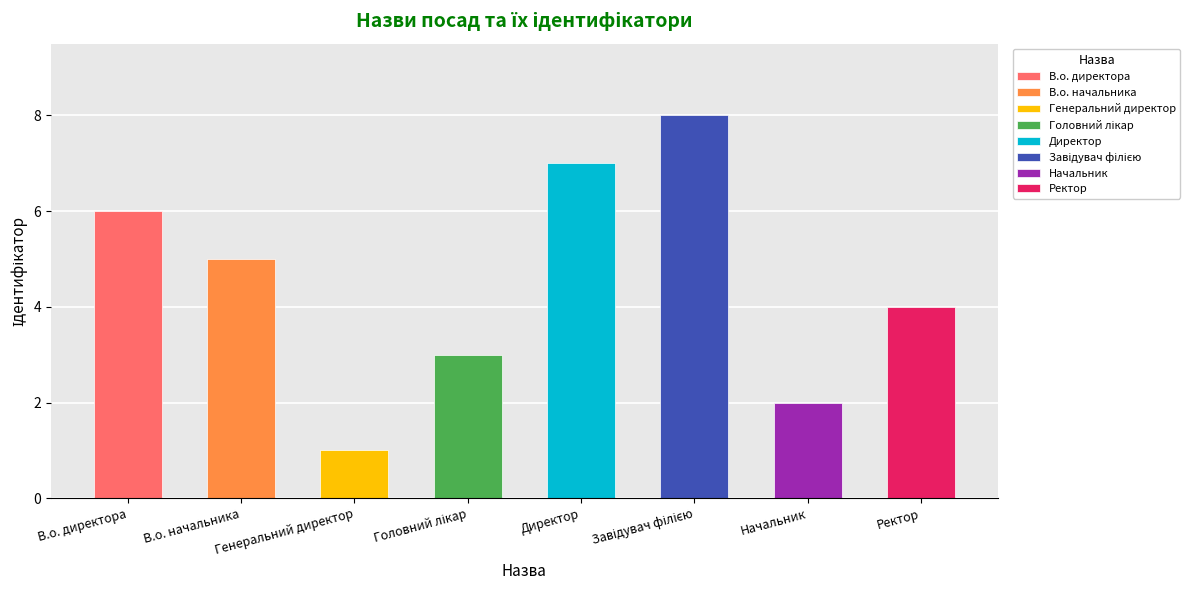

Count the number of values greater than 5.

3